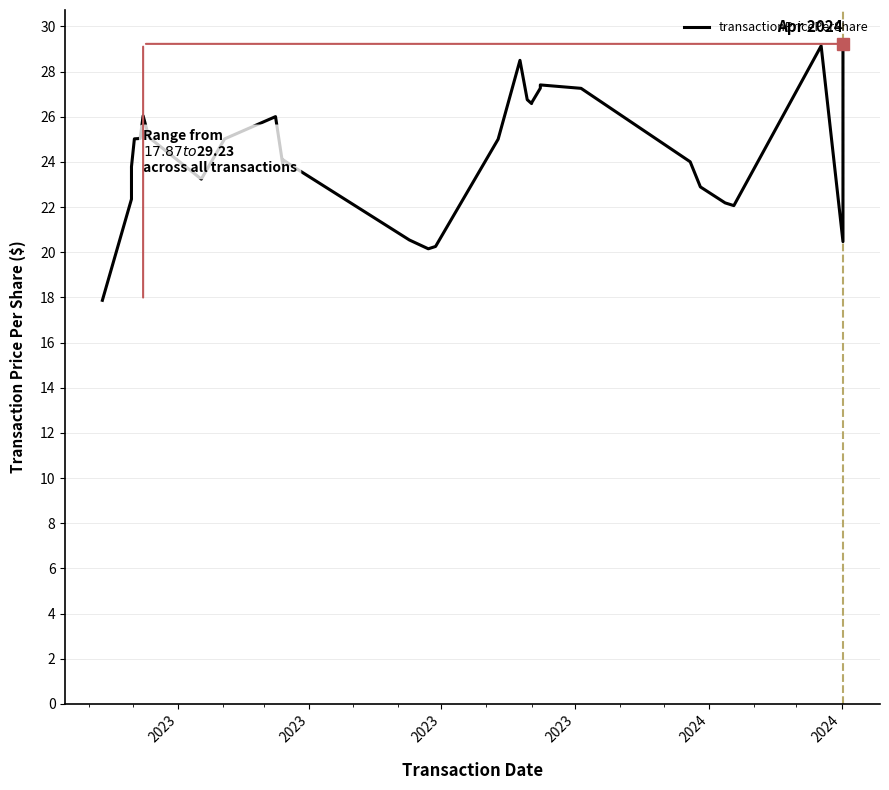

Reading right to left, what are all the values shown in this chart?

29.2	20.5	29.1	22.1	22.2	22.9	24.0	27.3	27.4	27.3	26.6	26.6	26.8	28.5	25.0	20.3	20.2	20.5	23.8	24.1	23.9	26.0	25.0	23.2	25.1	26.0	25.0	25.0	23.8	22.4	17.9